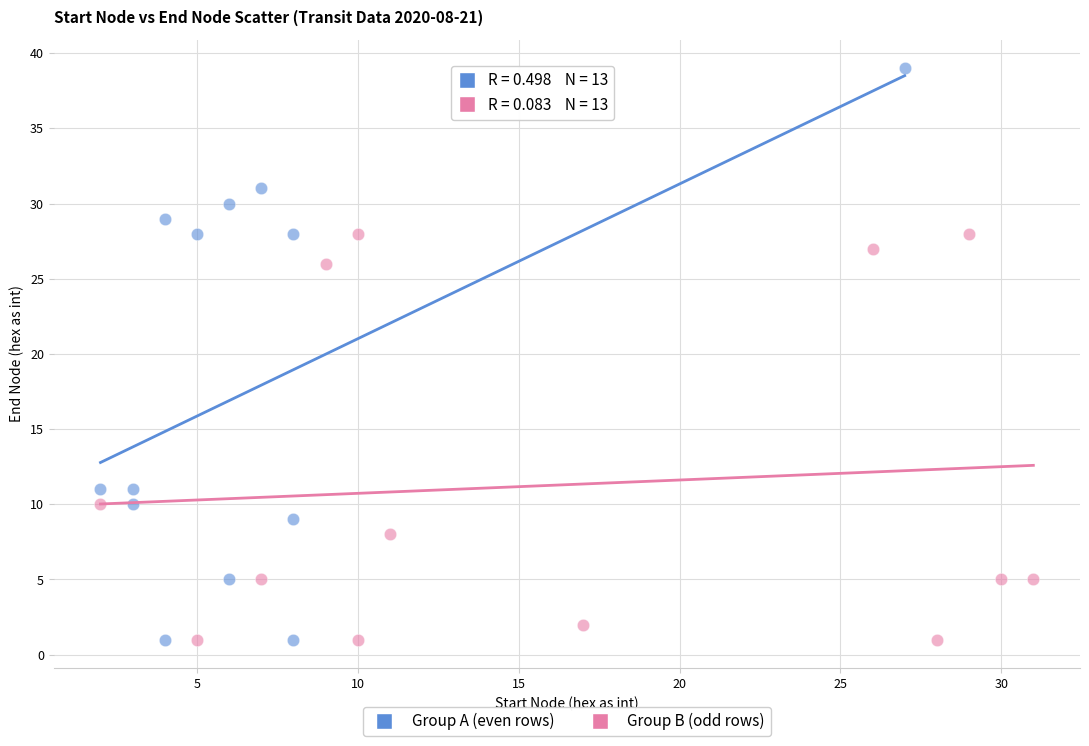

Which series has the widest spread of Y values?

Group A (even rows)